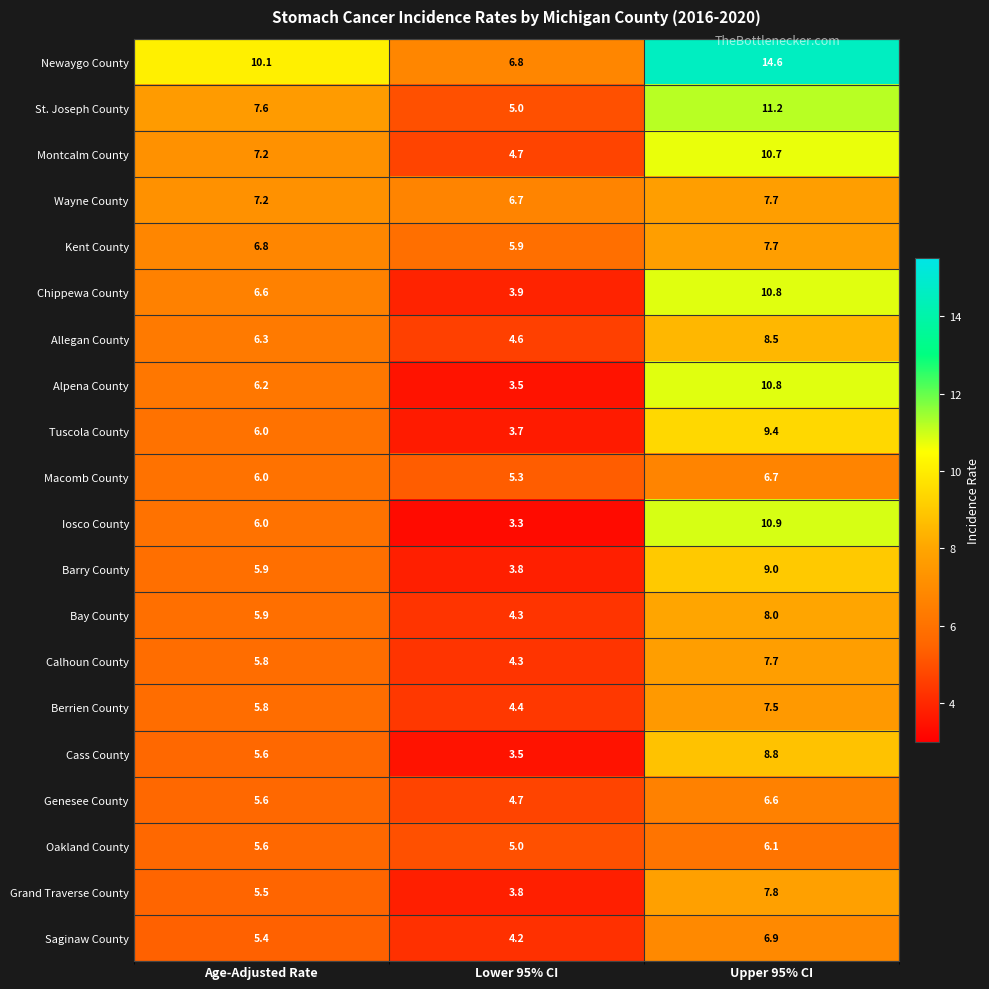

At how many categories does at least one series exceed 6?

3